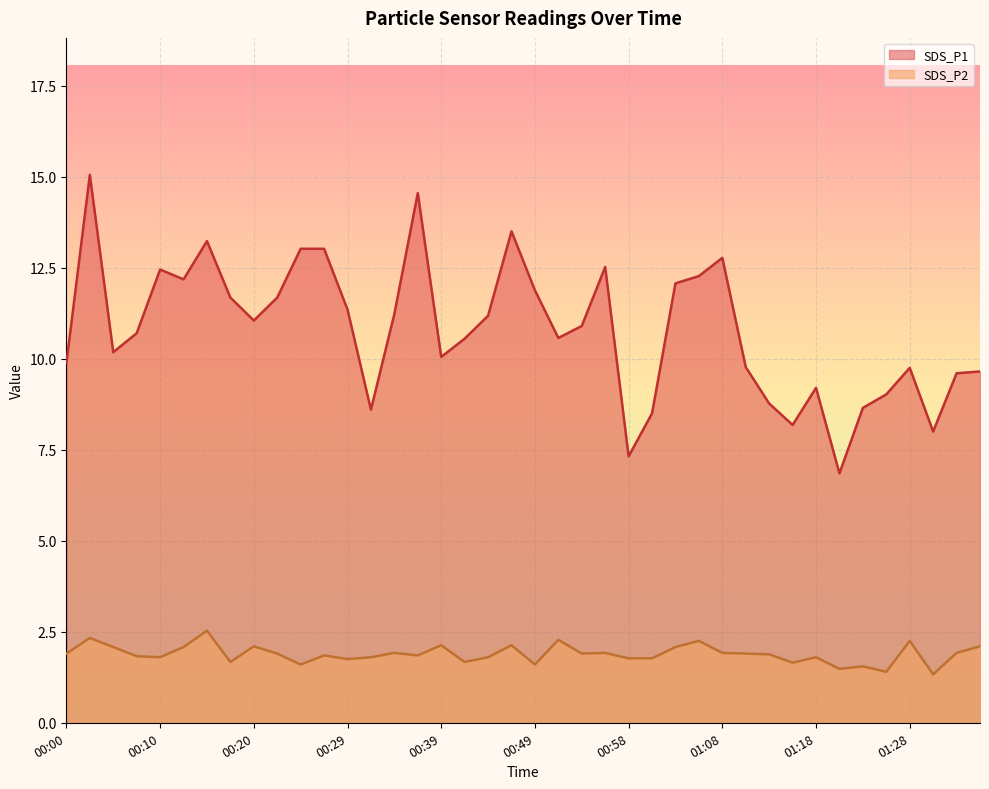

At which category does SDS_P2 reach its first local valley?

00:10